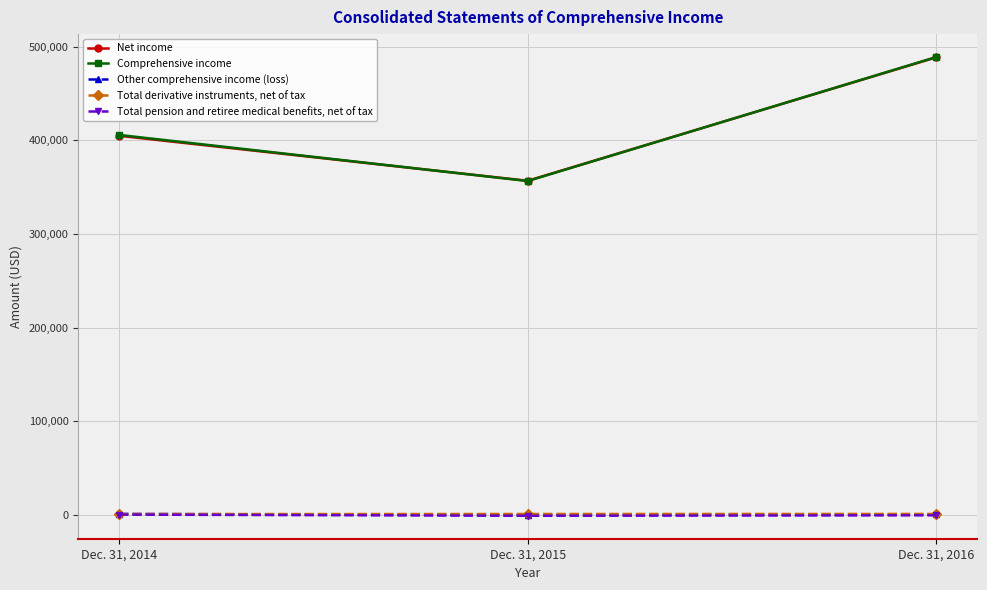

At which category is the sum across all series the highest?

Dec. 31, 2016